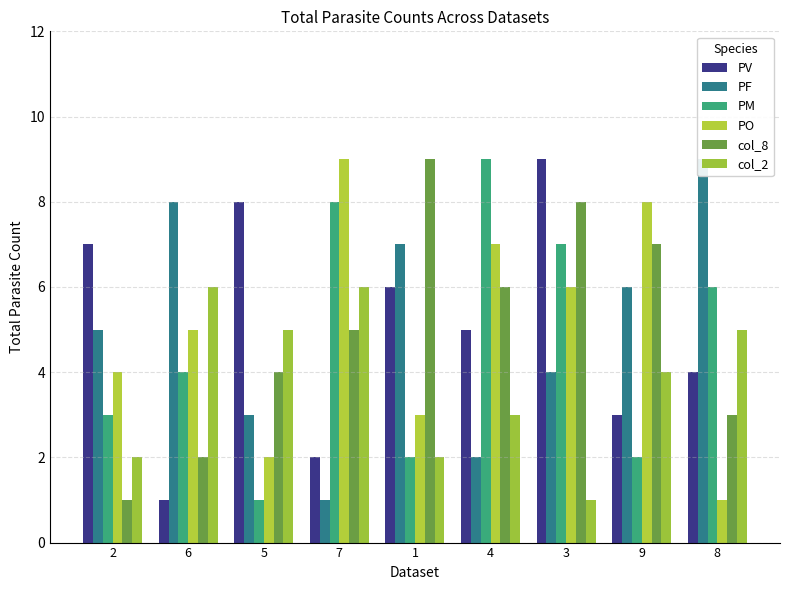

At which label does col_8 first exceed 5?

1